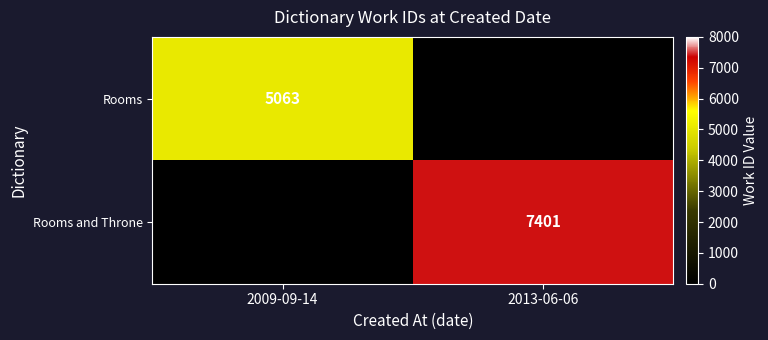

Is it true that Rooms and Throne equals 7401 at 2013-06-06?

True